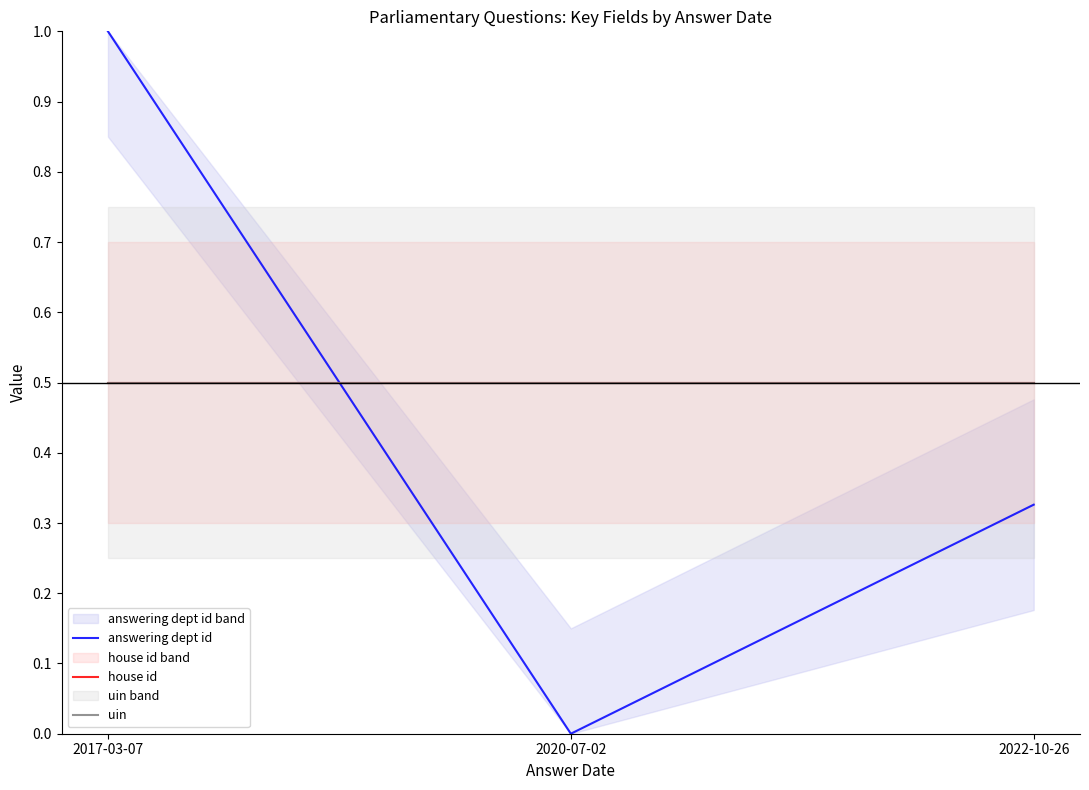

Reading right to left, list all the values displayed in this chart.

answering dept id: 2022-10-26=0.3	2020-07-02=0.0	2017-03-07=1.0
house id: 2022-10-26=0.5	2020-07-02=0.5	2017-03-07=0.5
uin: 2022-10-26=0.5	2020-07-02=0.5	2017-03-07=0.5